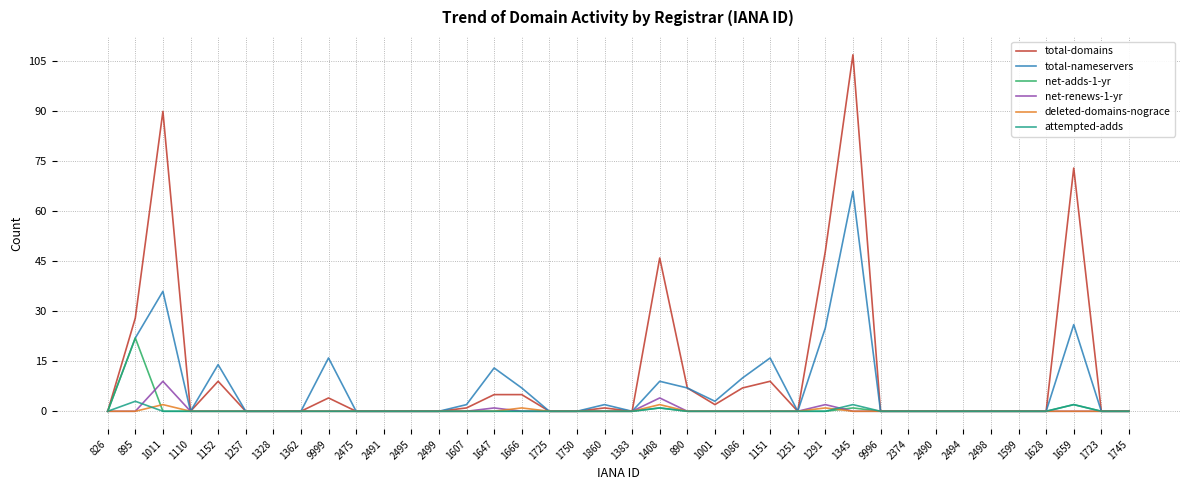

True or false: total-domains has a value of 9 at 1152.

True